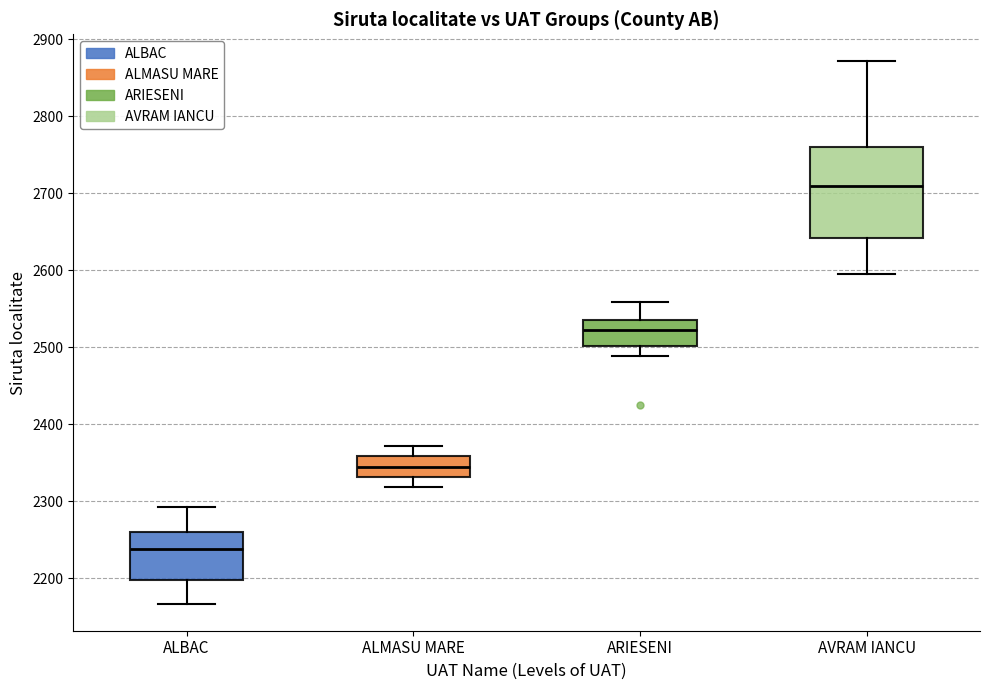

Comparing the boxes themselves (not the whiskers), which one is the tallest?

AVRAM IANCU